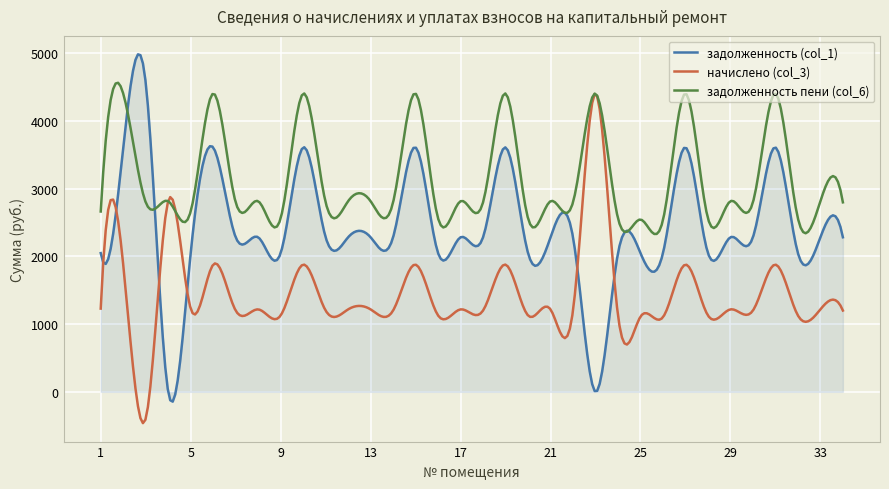

True or false: начислено (col_3) and задолженность (col_1) intersect in this chart.

True